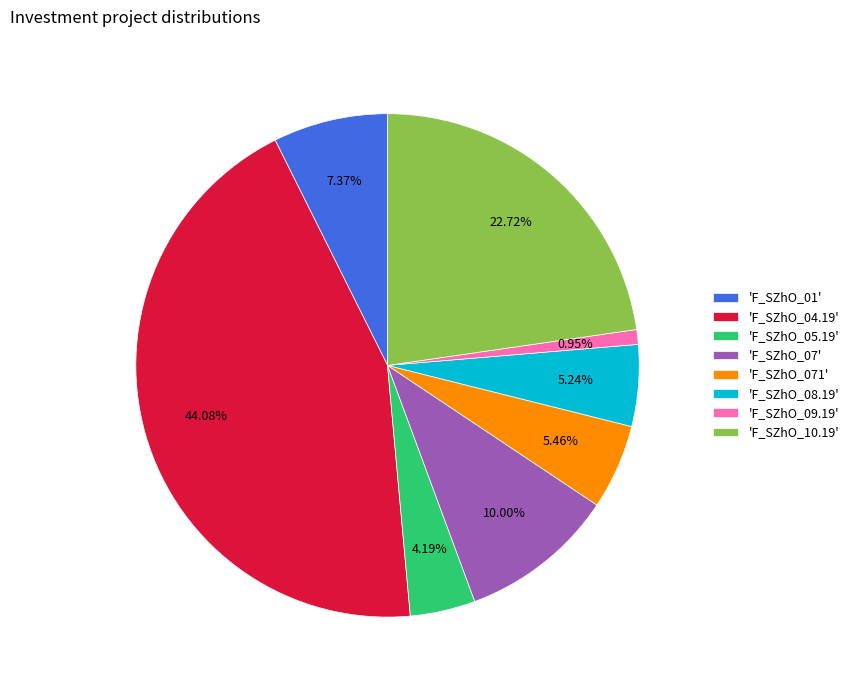

To the nearest percent, what is the difference between the largest and smallest slice percentages?

43%